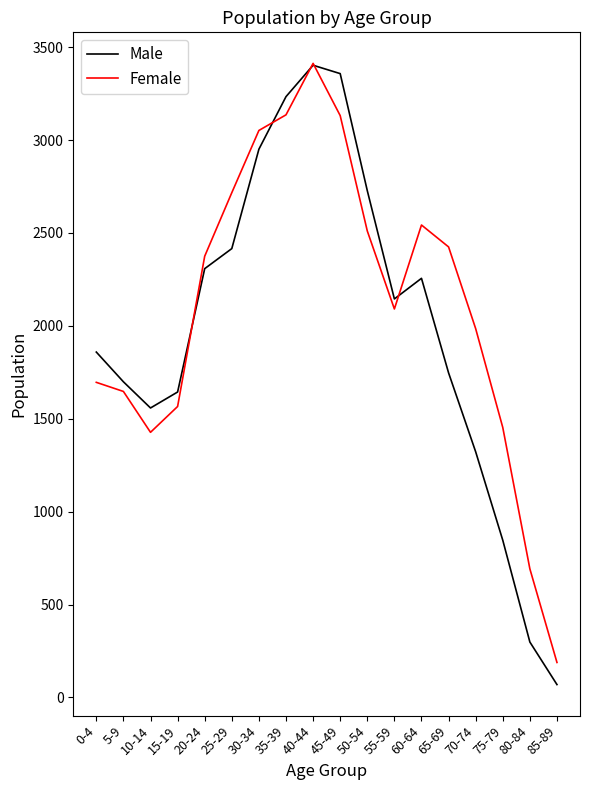

How many lines are shown in the chart?

2